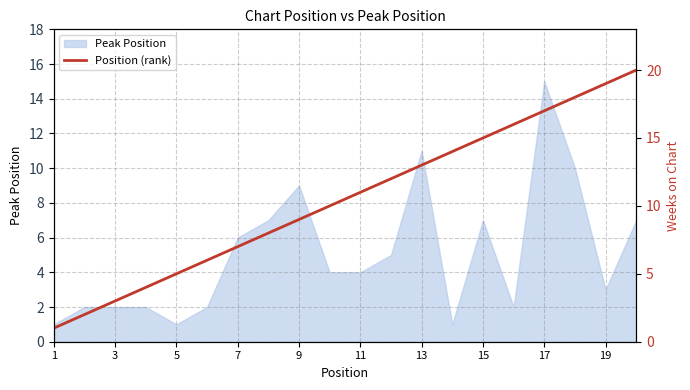

The Peak Position series shows 2 at 11. True or false?

False